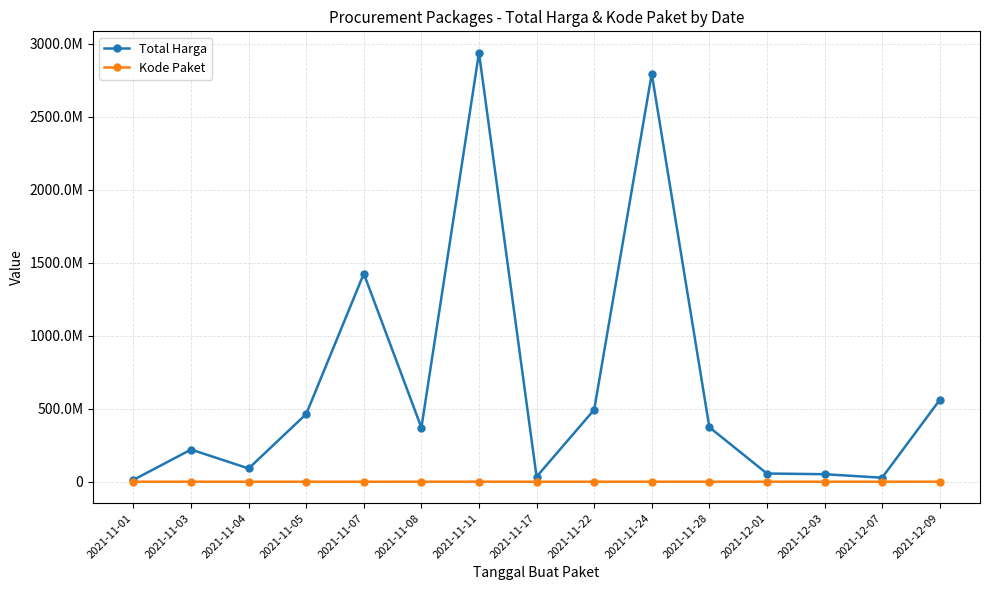

What are all the series names shown in the legend?

Total Harga, Kode Paket